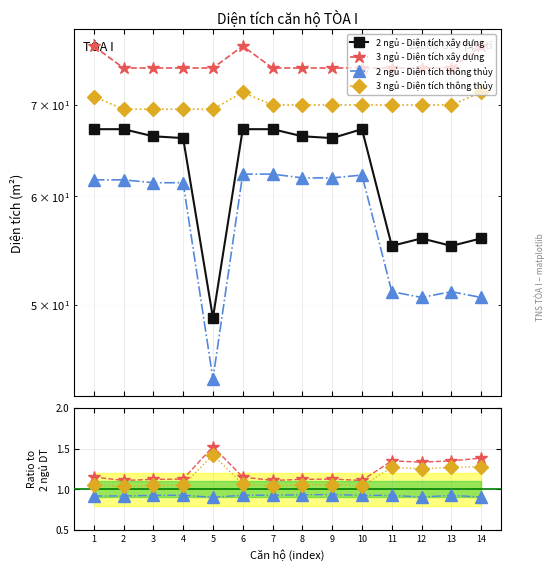

What is the value of the 2 ngủ - Diện tích thông thủy point at the 14th from the left?

0.9